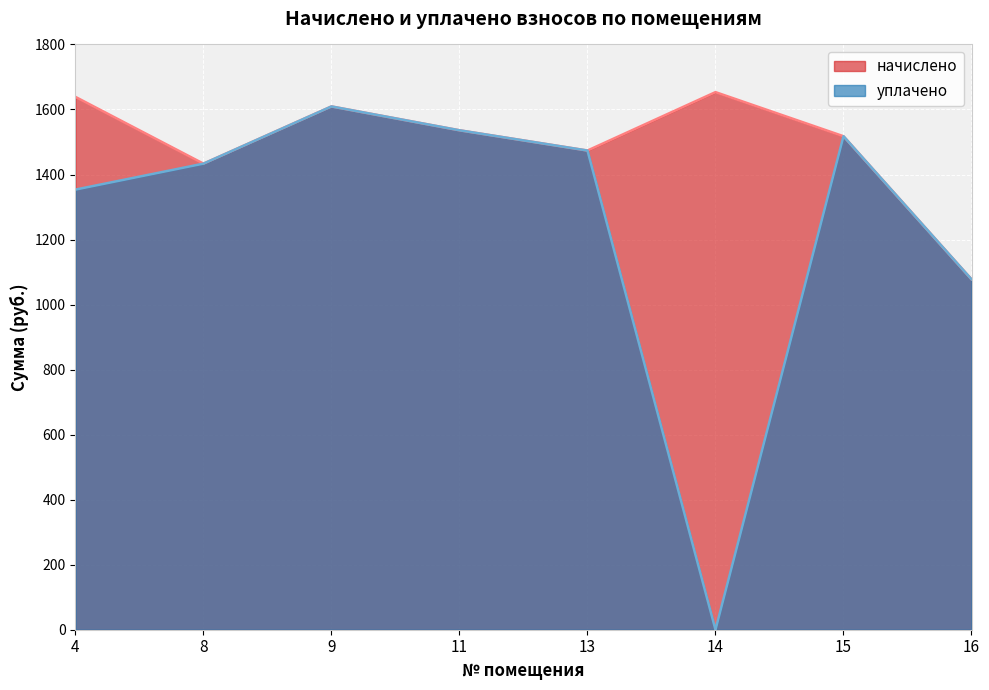

Does the chart display data point markers on the line(s)?

No